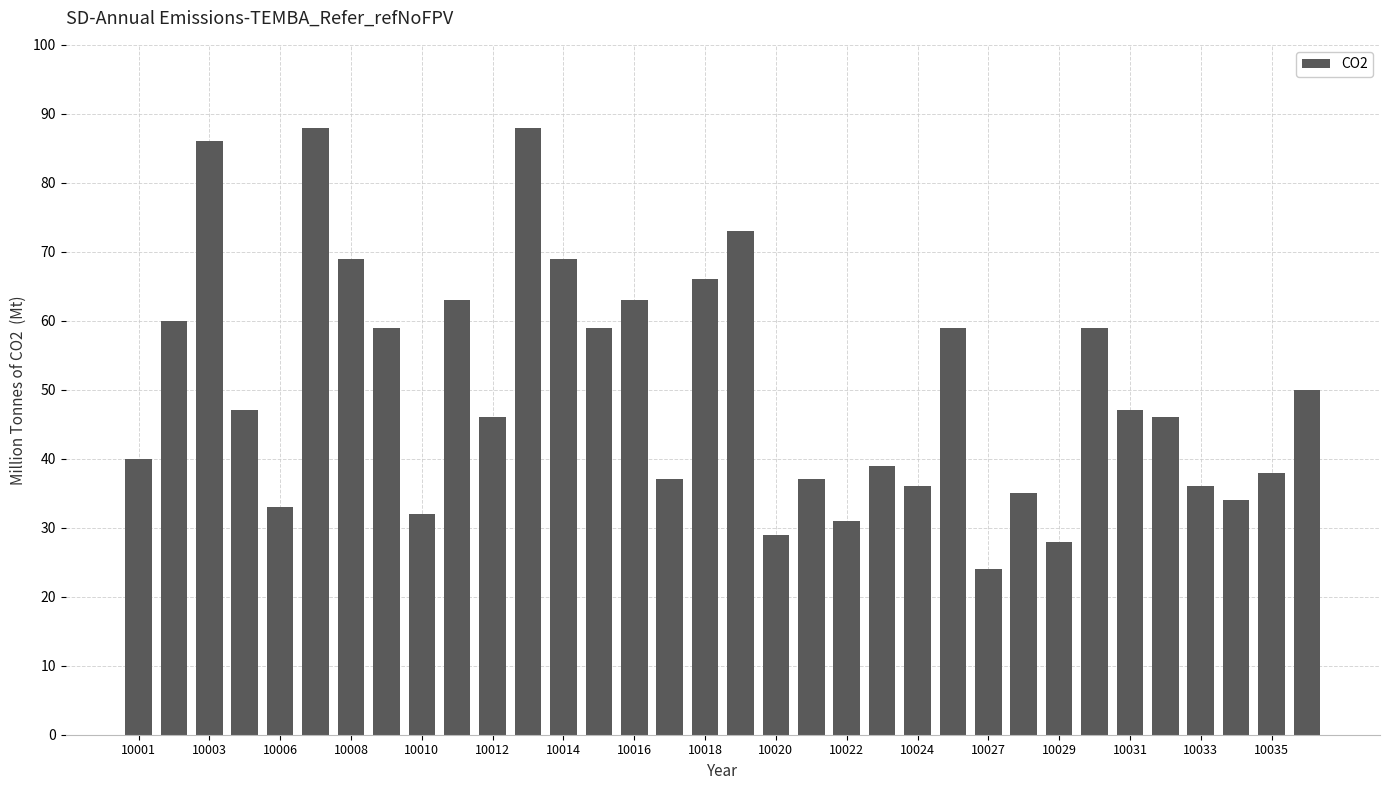

How many data points are less than 47?

17